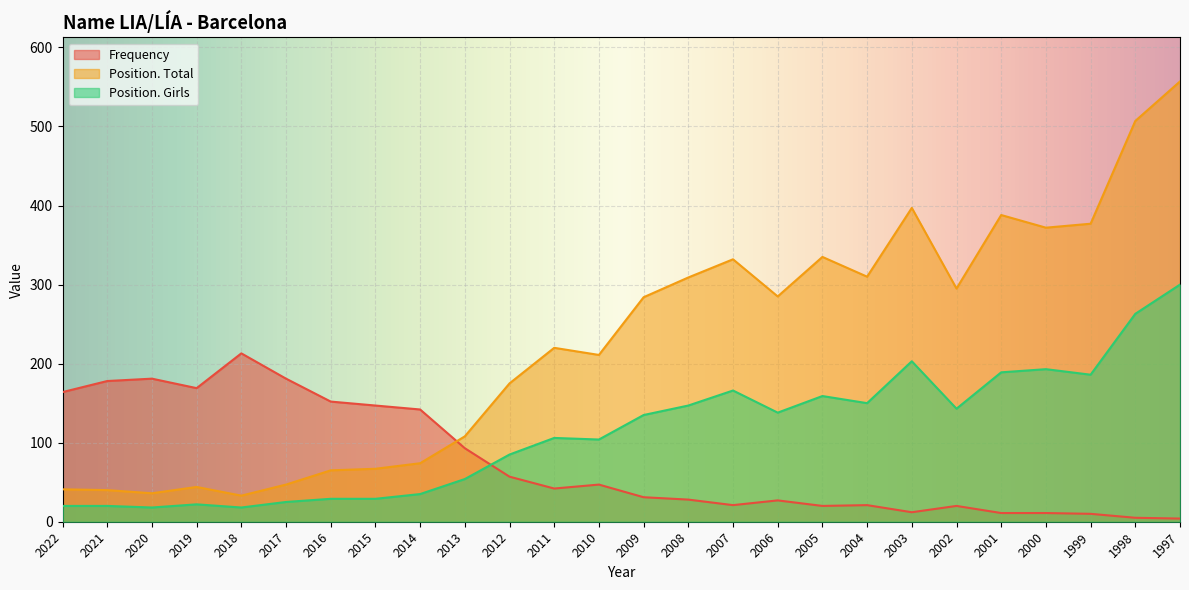

Between 2021 and 2005, which series saw the biggest shift?

Position. Total